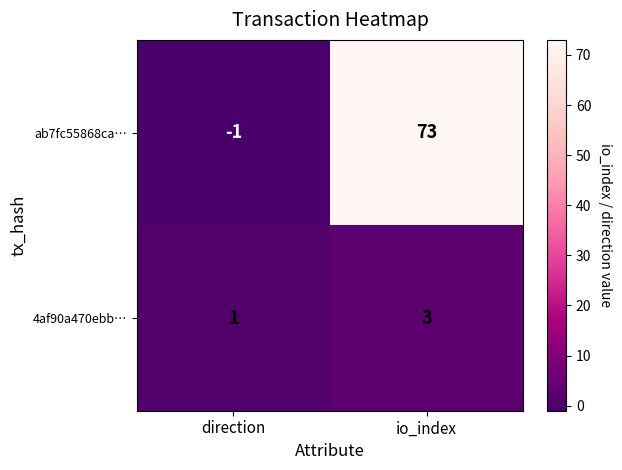

Which series has the widest spread of values?

ab7fc55868ca…